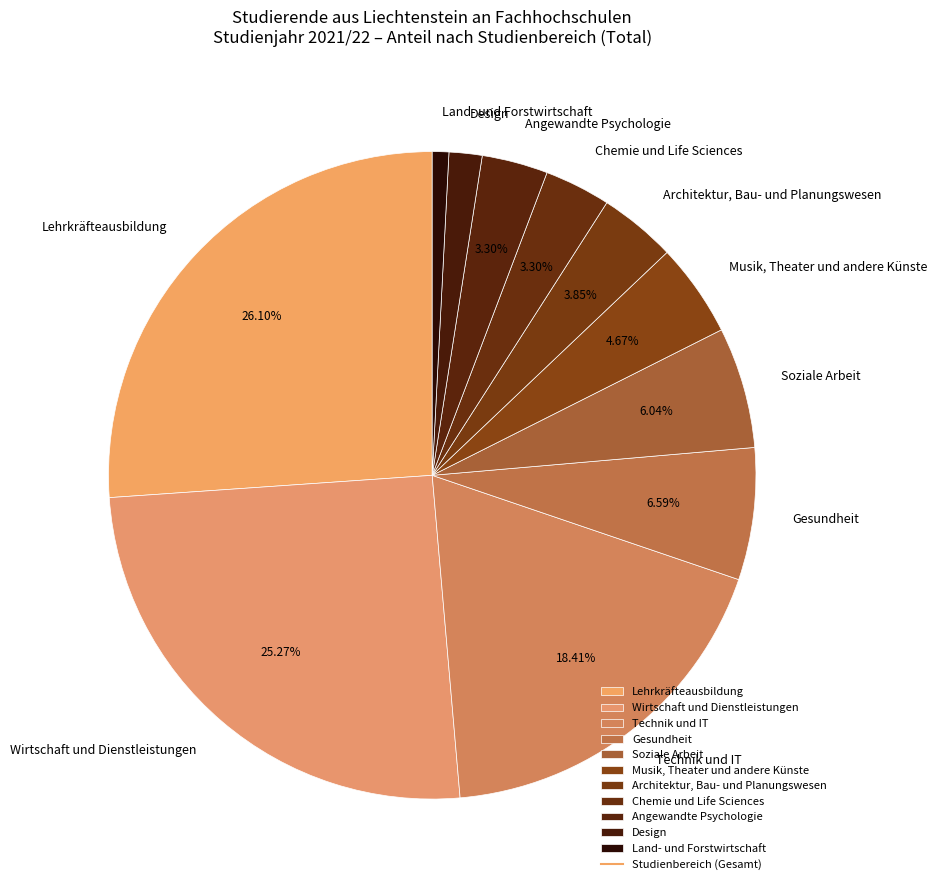

Which has a higher value, Angewandte Psychologie or Soziale Arbeit?

Soziale Arbeit